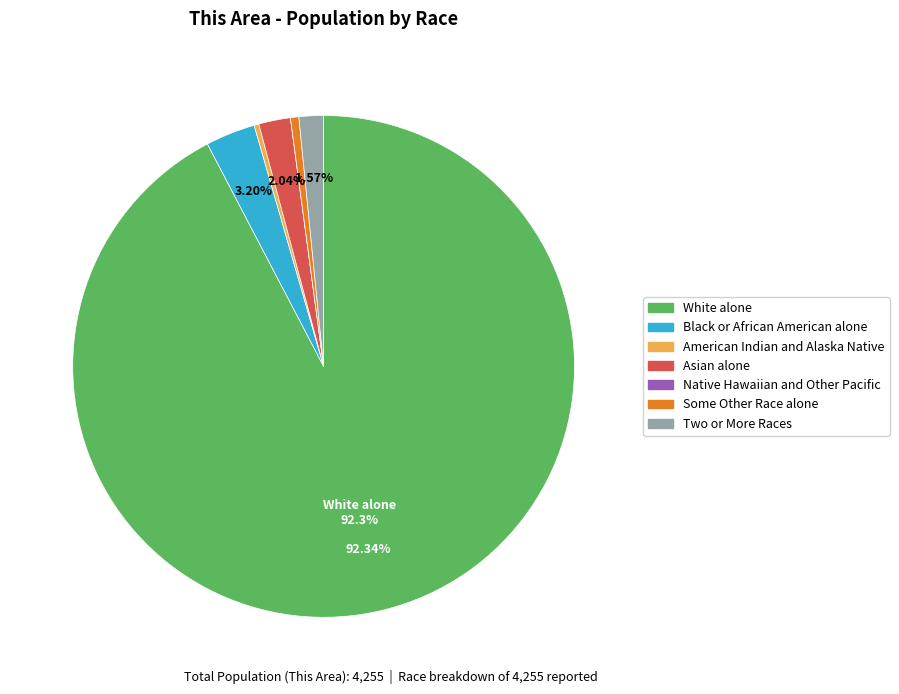

Does Some Other Race alone represent more than half of the total?

No